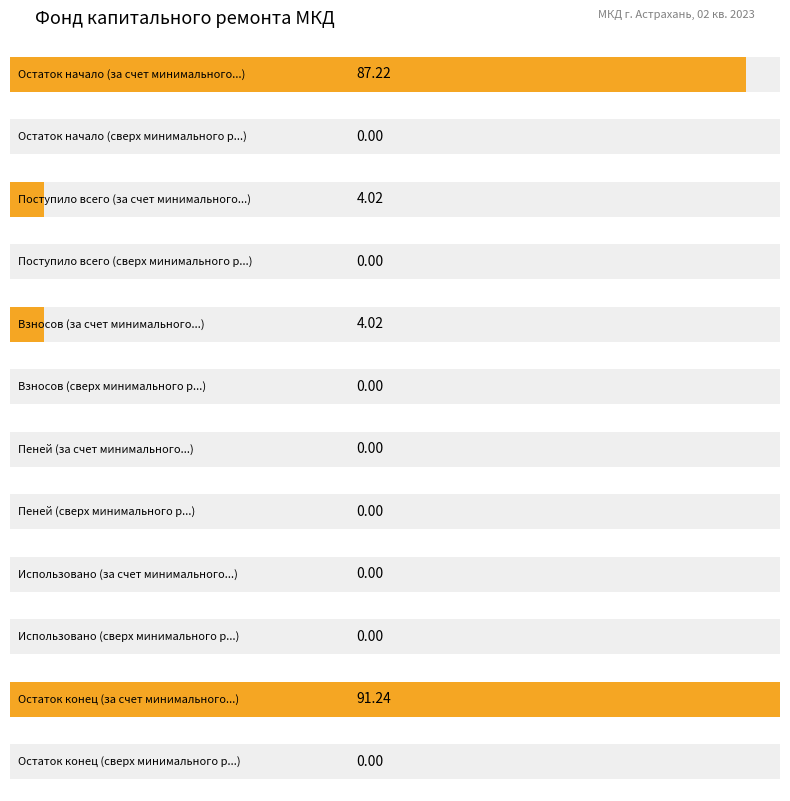

Between Остаток конец and Пеней, which is larger?

Остаток конец